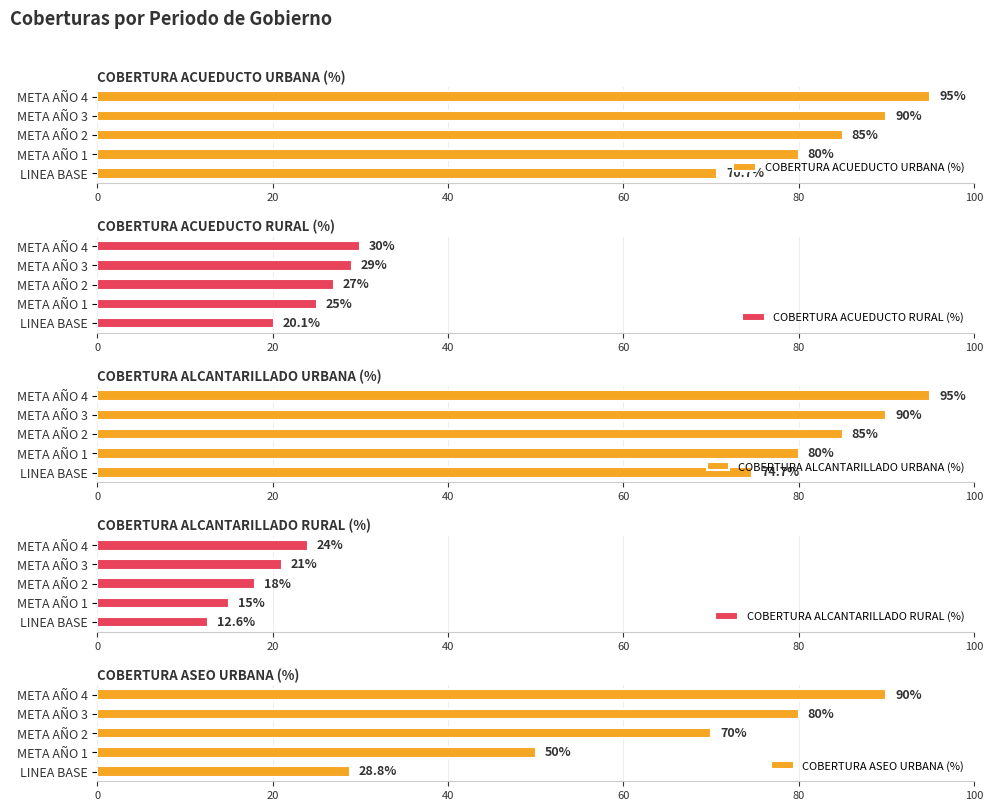

Reading left to right, list all the values displayed in this chart.

COBERTURA ACUEDUCTO URBANA (%): 70.7	80.0	85.0	90.0	95.0
COBERTURA ACUEDUCTO RURAL (%): 20.1	25.0	27.0	29.0	30.0
COBERTURA ALCANTARILLADO URBANA (%): 74.7	80.0	85.0	90.0	95.0
COBERTURA ALCANTARILLADO RURAL (%): 12.6	15.0	18.0	21.0	24.0
COBERTURA ASEO URBANA (%): 28.8	50.0	70.0	80.0	90.0